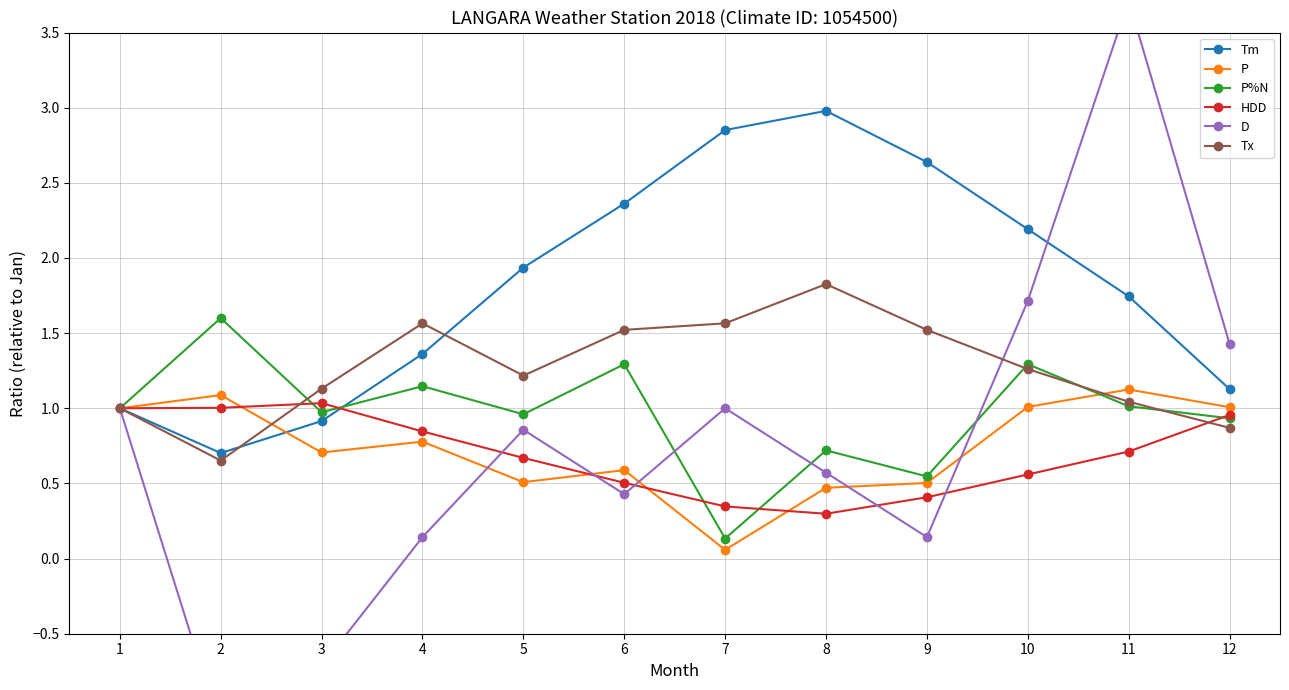

At how many categories does at least one series exceed 0?

12